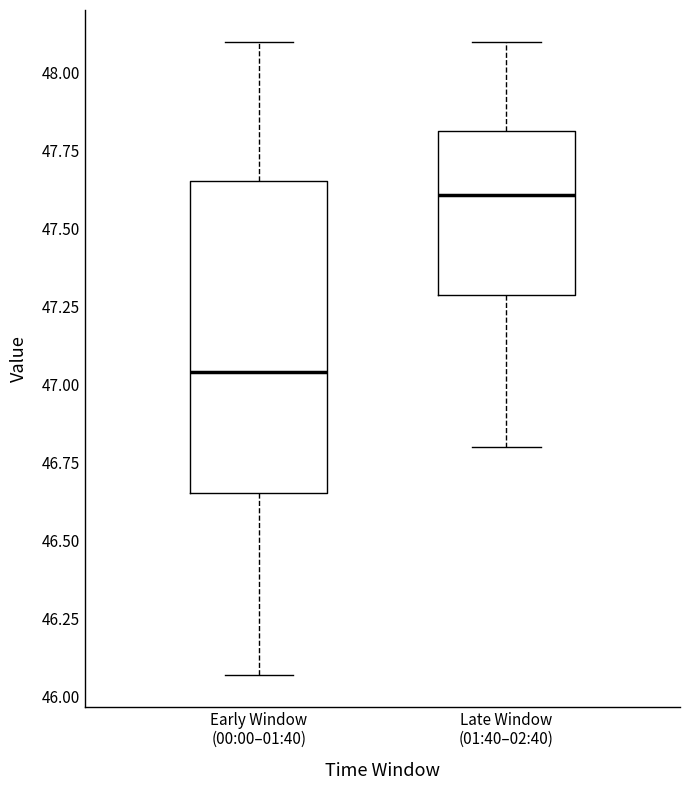

Reading left to right, transcribe this box plot: for each box, give where its median line is, the range the box spans, and where its two whiskers end, as read against the y-axis. The values are not printed on the chart, so give them approximately, as read against the axis.

Early Window (00:00–01:40): median 47.05, box 46.65 to 47.65, whiskers 46.05 to 48.10
Late Window (01:40–02:40): median 47.60, box 47.30 to 47.80, whiskers 46.80 to 48.10